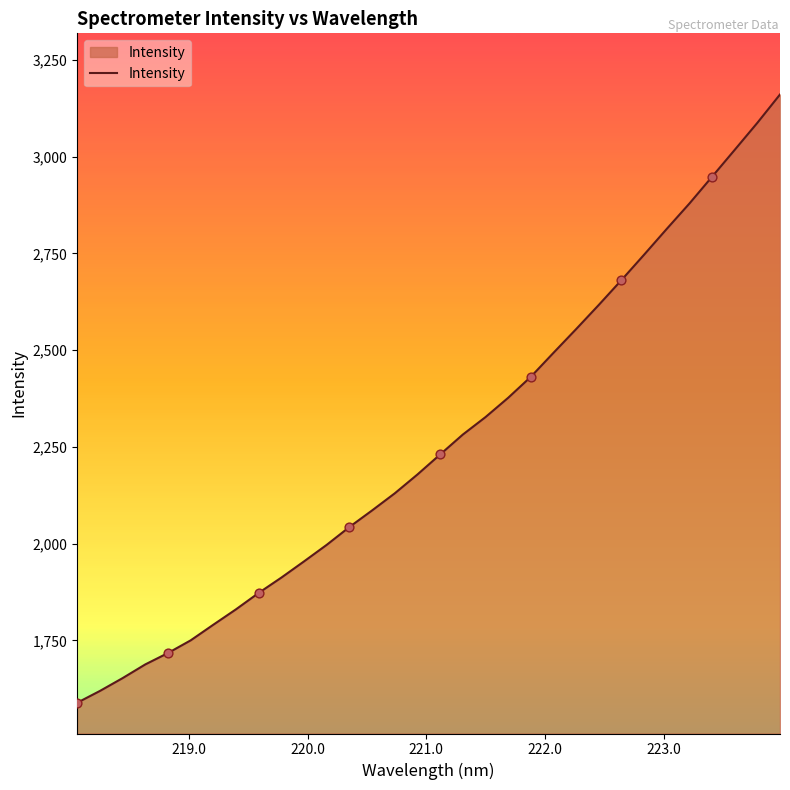

What is the difference between the maximum and minimum values?

1571.6